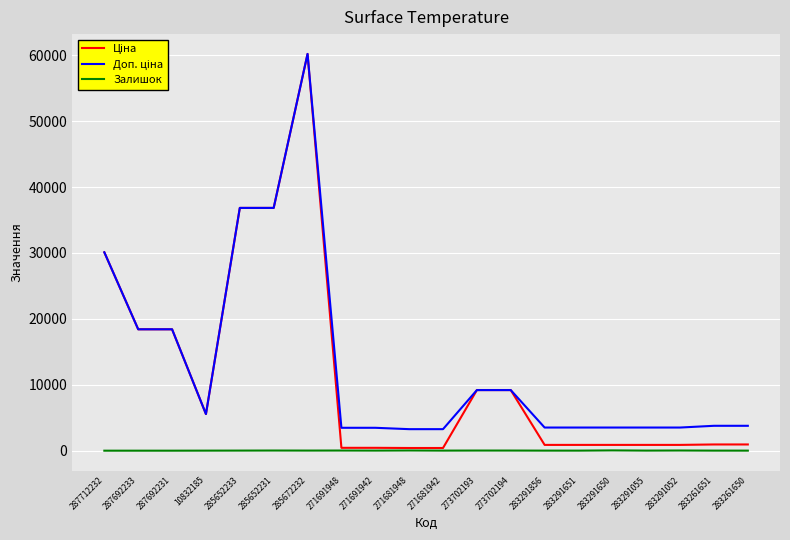

The Залишок series shows 0.0 at 287692233. True or false?

True